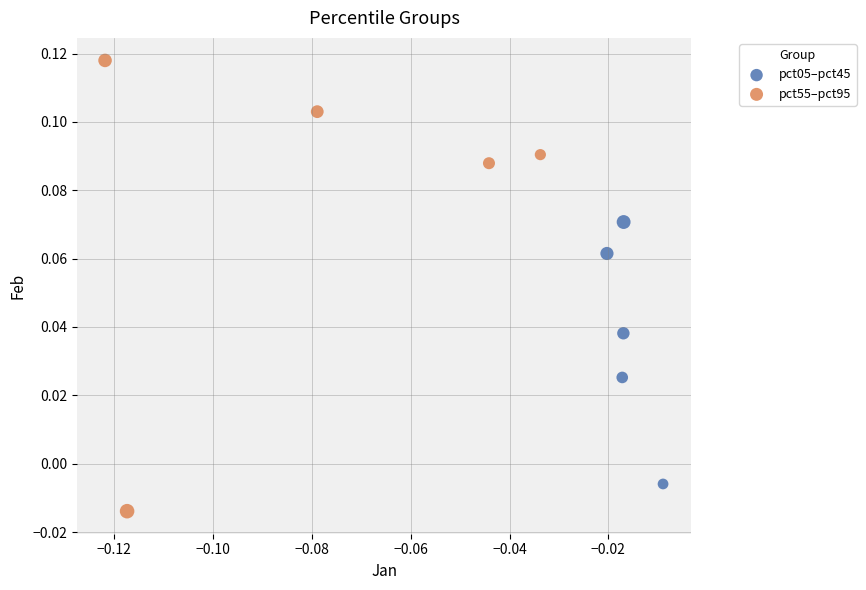

Which series contains the highest Y value?

pct55–pct95